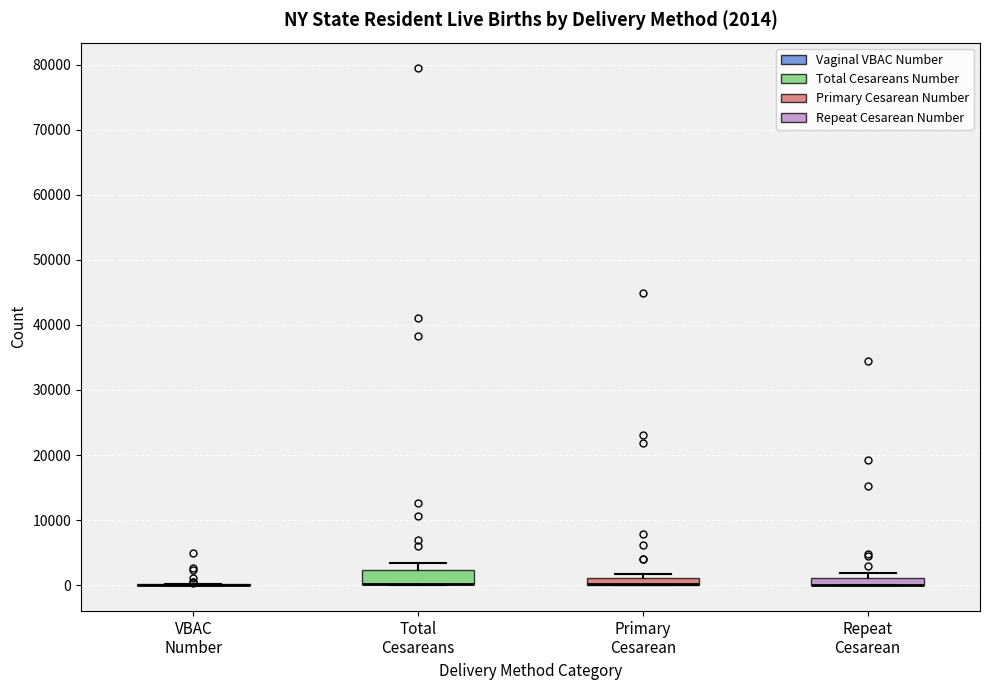

Which box is the tallest, from its lower edge to its upper edge?

Total Cesareans